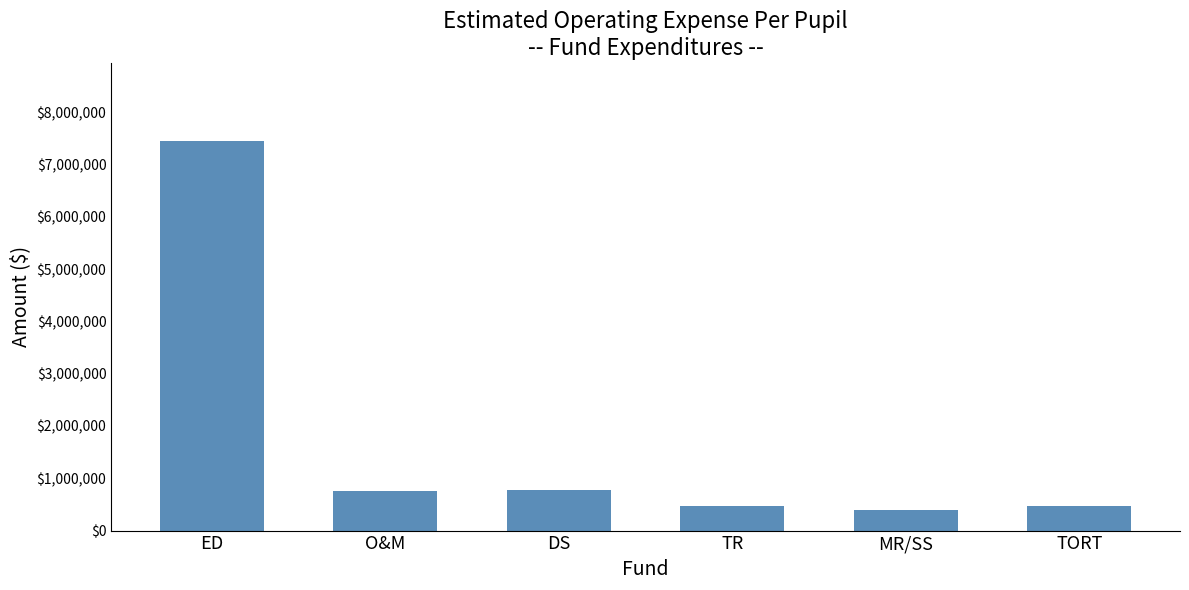

What is the smallest value displayed?

394058